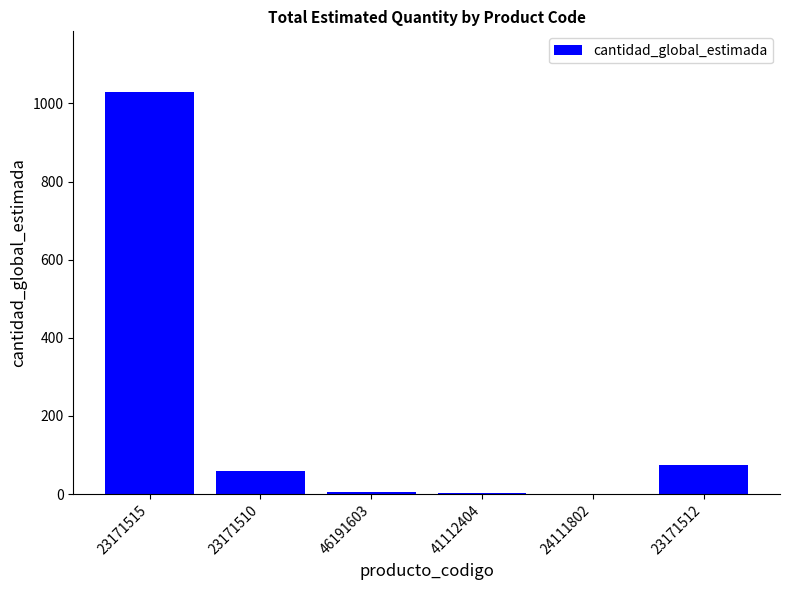

Where is the data nearest to the value 515?

23171512